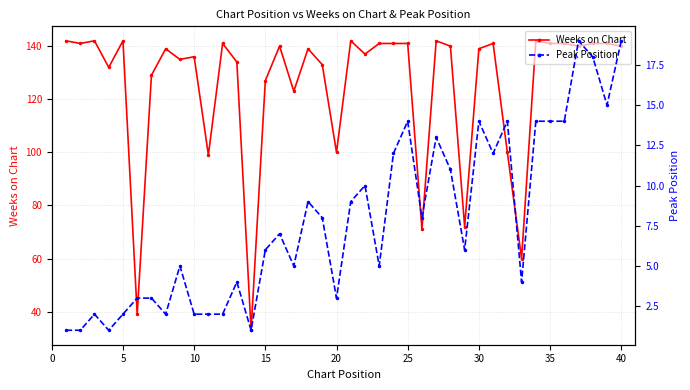

What value does the Weeks on Chart series have at 40, to the nearest 10?

140